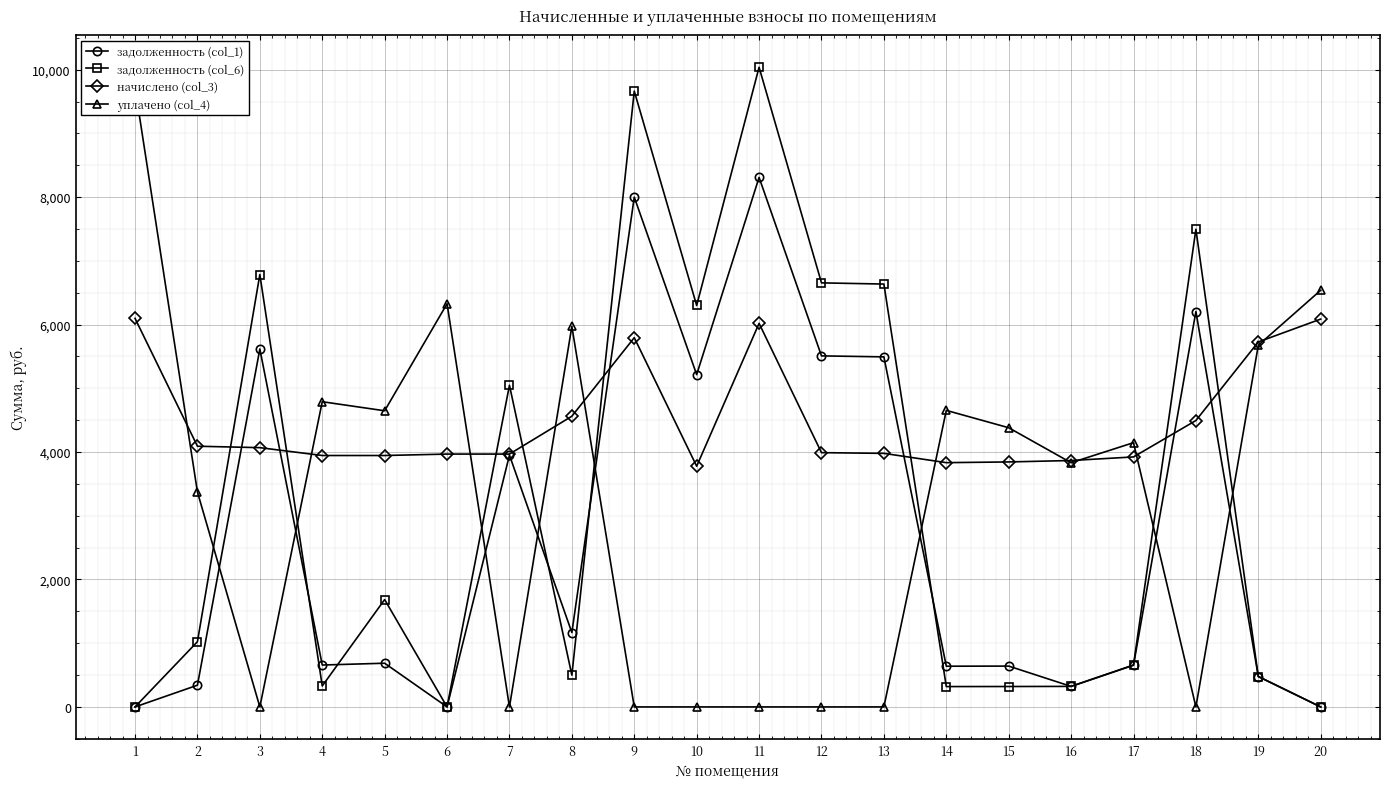

Which series has the largest range (max minus min)?

задолженность (col_6)